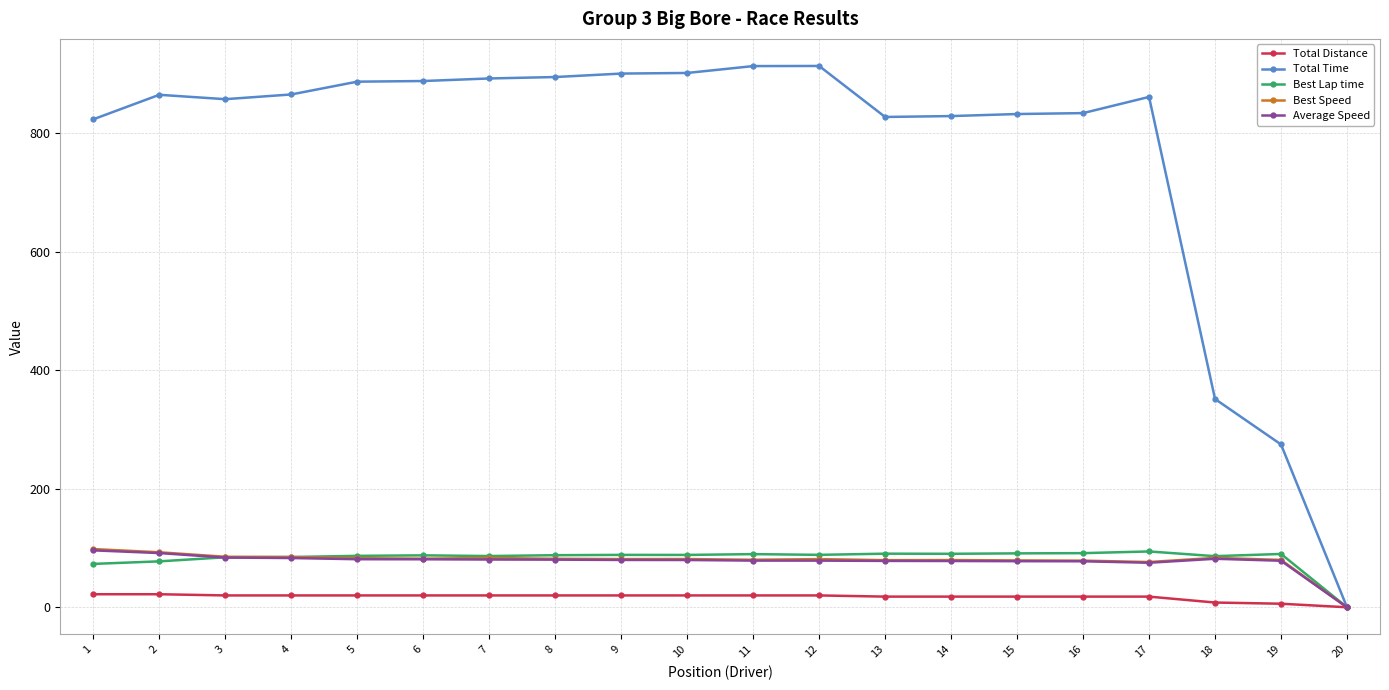

True or false: Best Speed has more than 2 points higher than both neighbors.

True